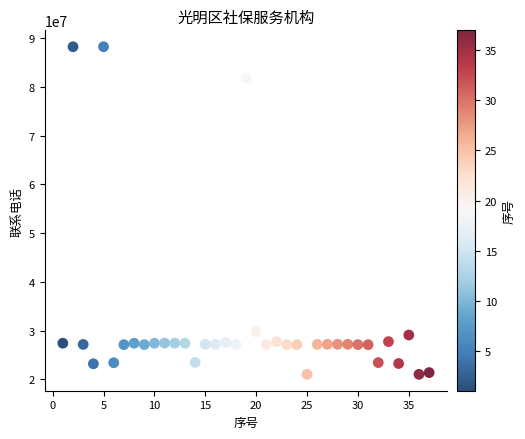

What is the range of X values (max minus min)?

36